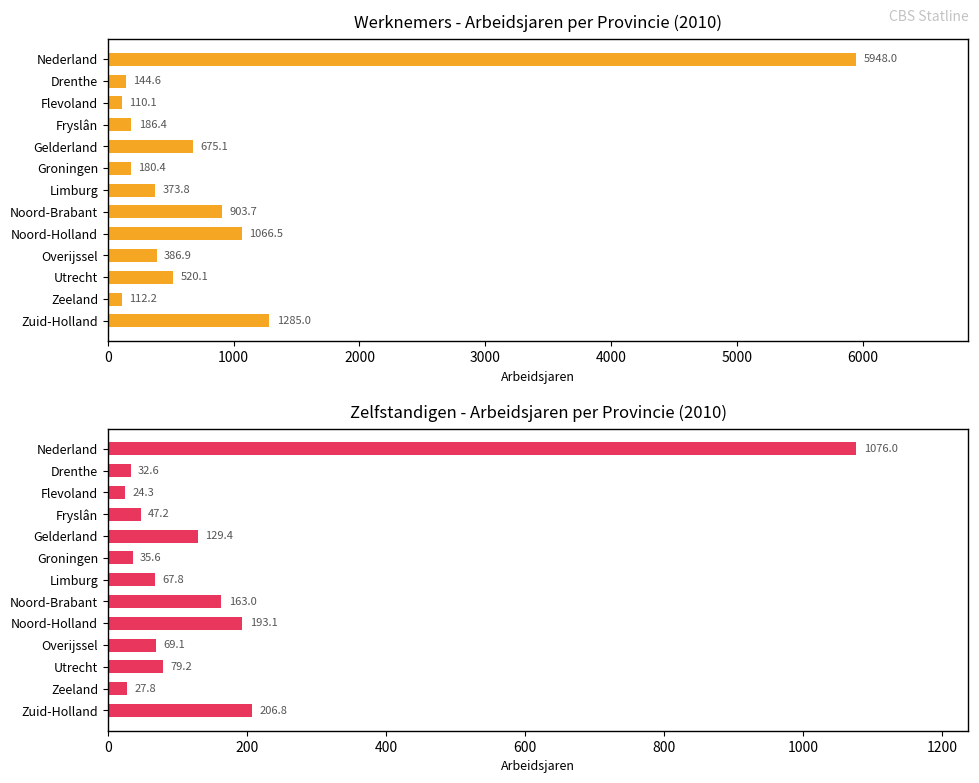

The value of Zelfstandigen at Zeeland is 27.8. True or false?

True